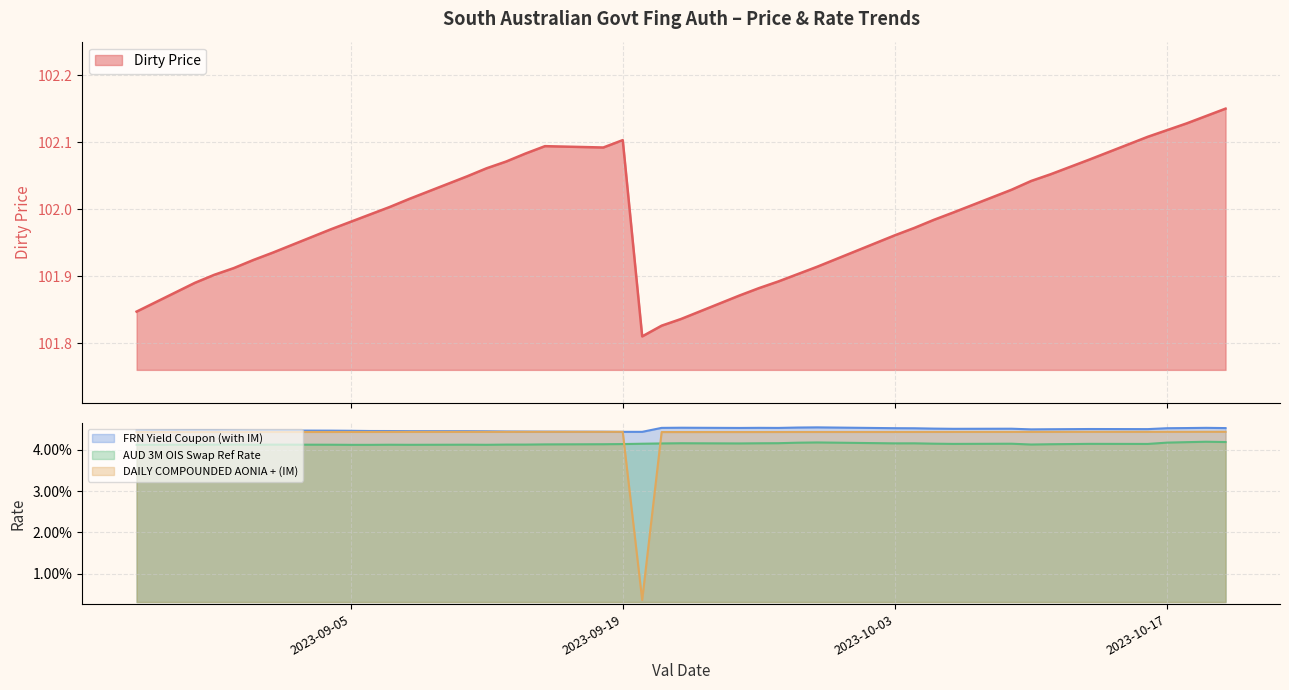

Rank the categories by DAILY COMPOUNDED AONIA + (IM) value from lowest to highest.

2023-09-20, 2023-09-21, 2023-08-25, 2023-09-22, 2023-08-28, 2023-09-25, 2023-08-29, 2023-09-26, 2023-08-30, 2023-09-27, 2023-08-31, 2023-09-28, 2023-09-01, 2023-09-29, 2023-09-04, 2023-10-03, 2023-09-05, 2023-10-04, 2023-09-06, 2023-10-05, 2023-09-07, 2023-09-08, 2023-10-06, 2023-10-09, 2023-09-11, 2023-10-10, 2023-09-12, 2023-09-13, 2023-10-11, 2023-09-18, 2023-10-12, 2023-09-14, 2023-09-19, 2023-09-15, 2023-10-13, 2023-10-16, 2023-10-17, 2023-10-18, 2023-10-19, 2023-10-20